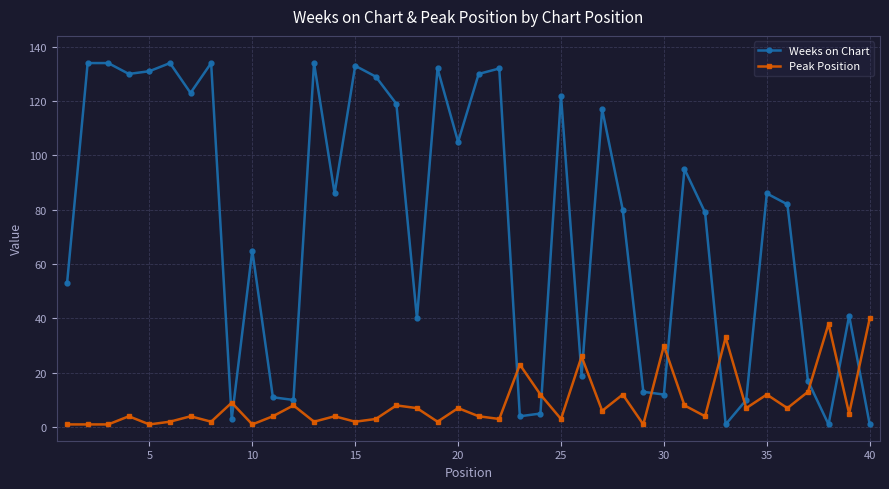

What is the maximum value shown in the chart?

134